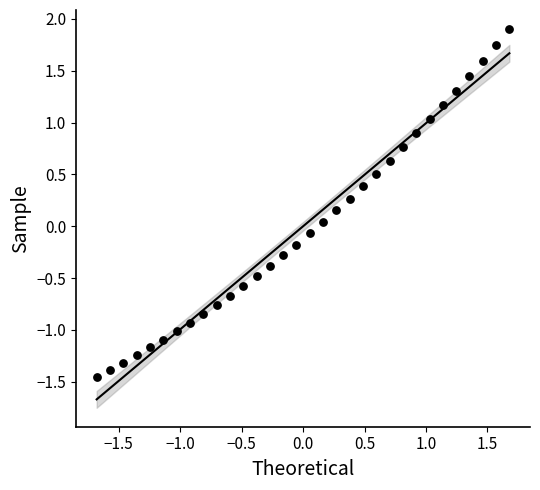

What is the range of X values (max minus min)?

3.4